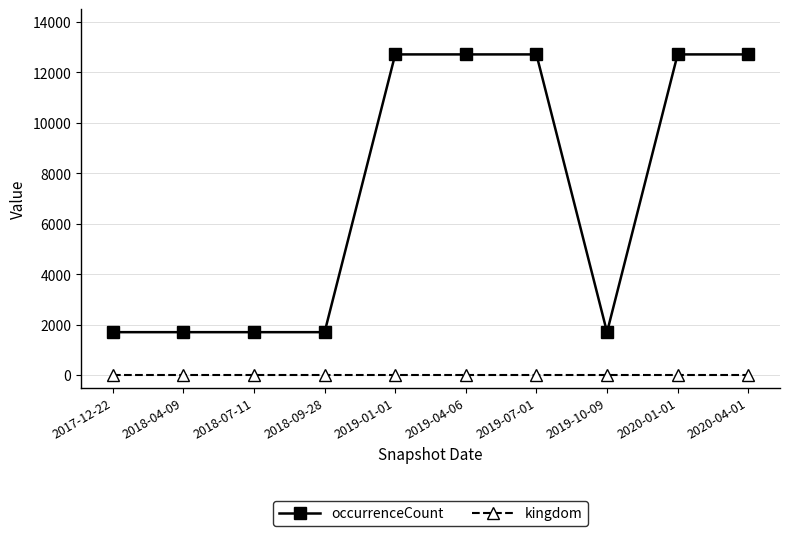

What is the label of the 2nd point from the right?

2020-01-01